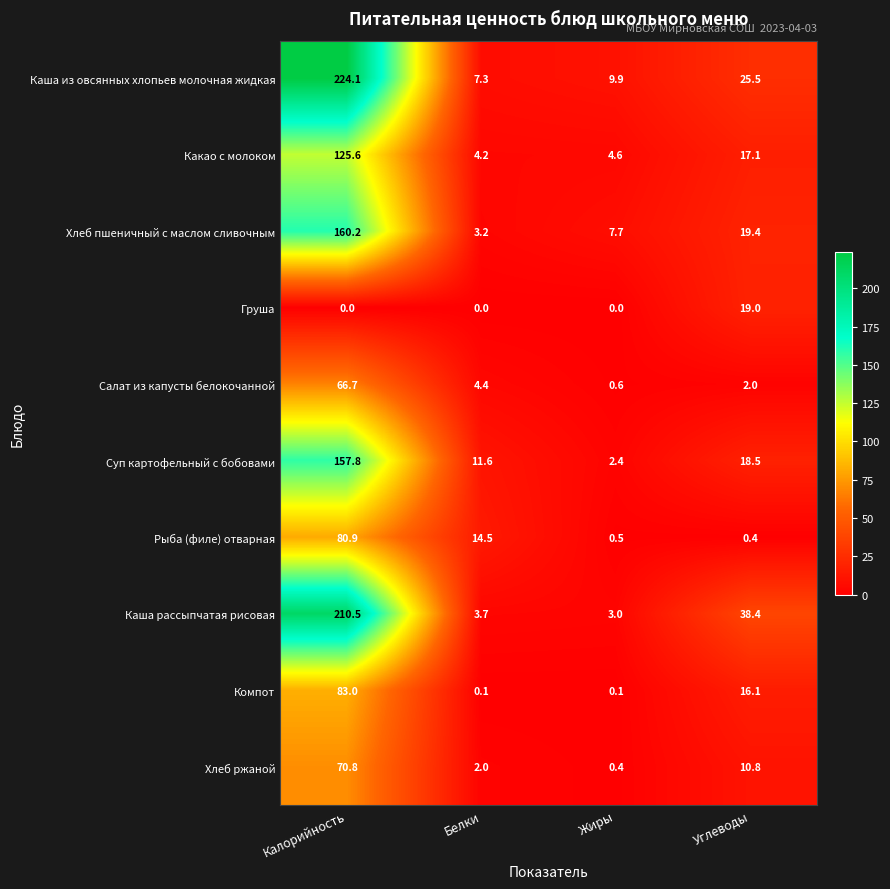

What is the maximum value for Суп картофельный с бобовами?

157.8